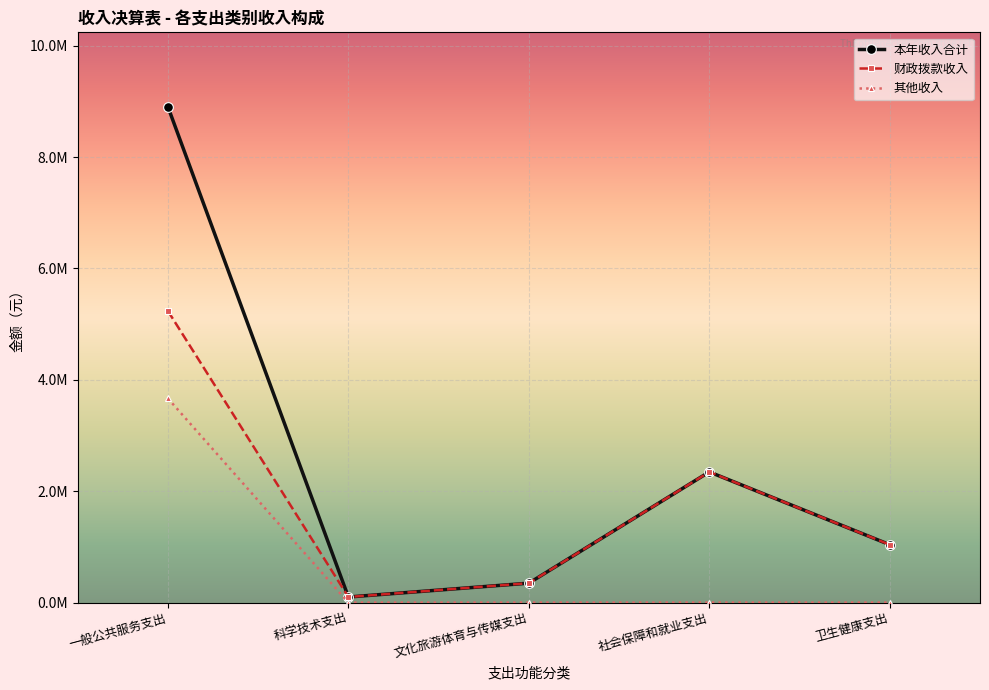

Rank the series by their average value, from lowest to highest.

其他收入, 财政拨款收入, 本年收入合计